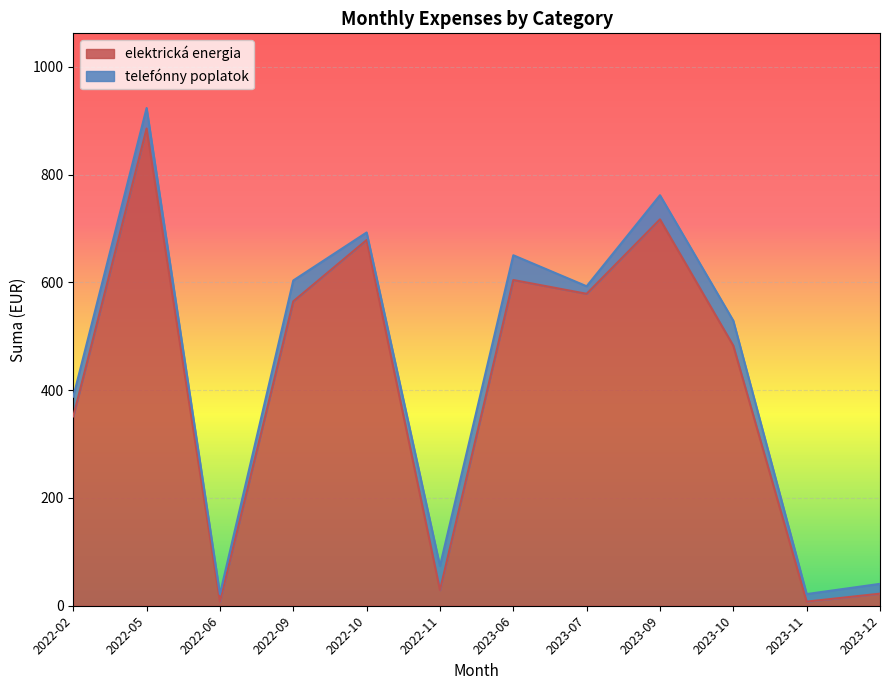

How many data points does each series have?

12